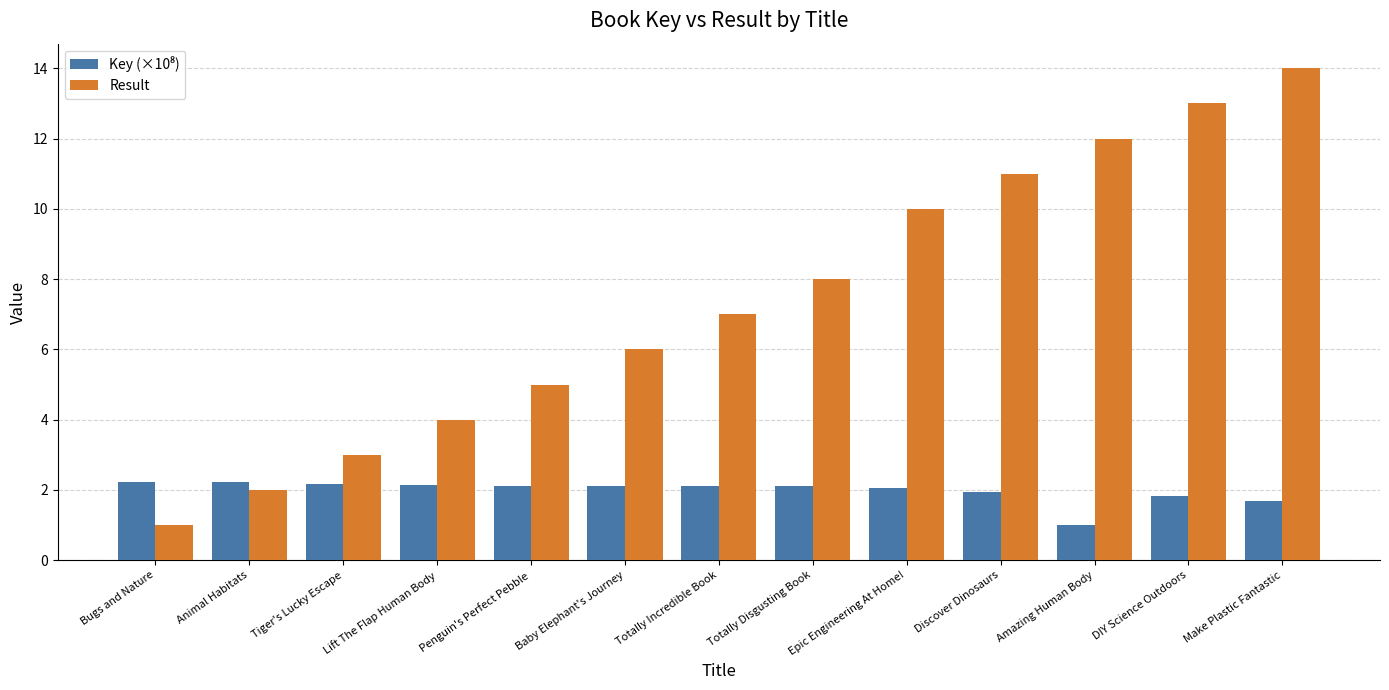

What is the approximate value of Result at Make Plastic Fantastic?

14.0